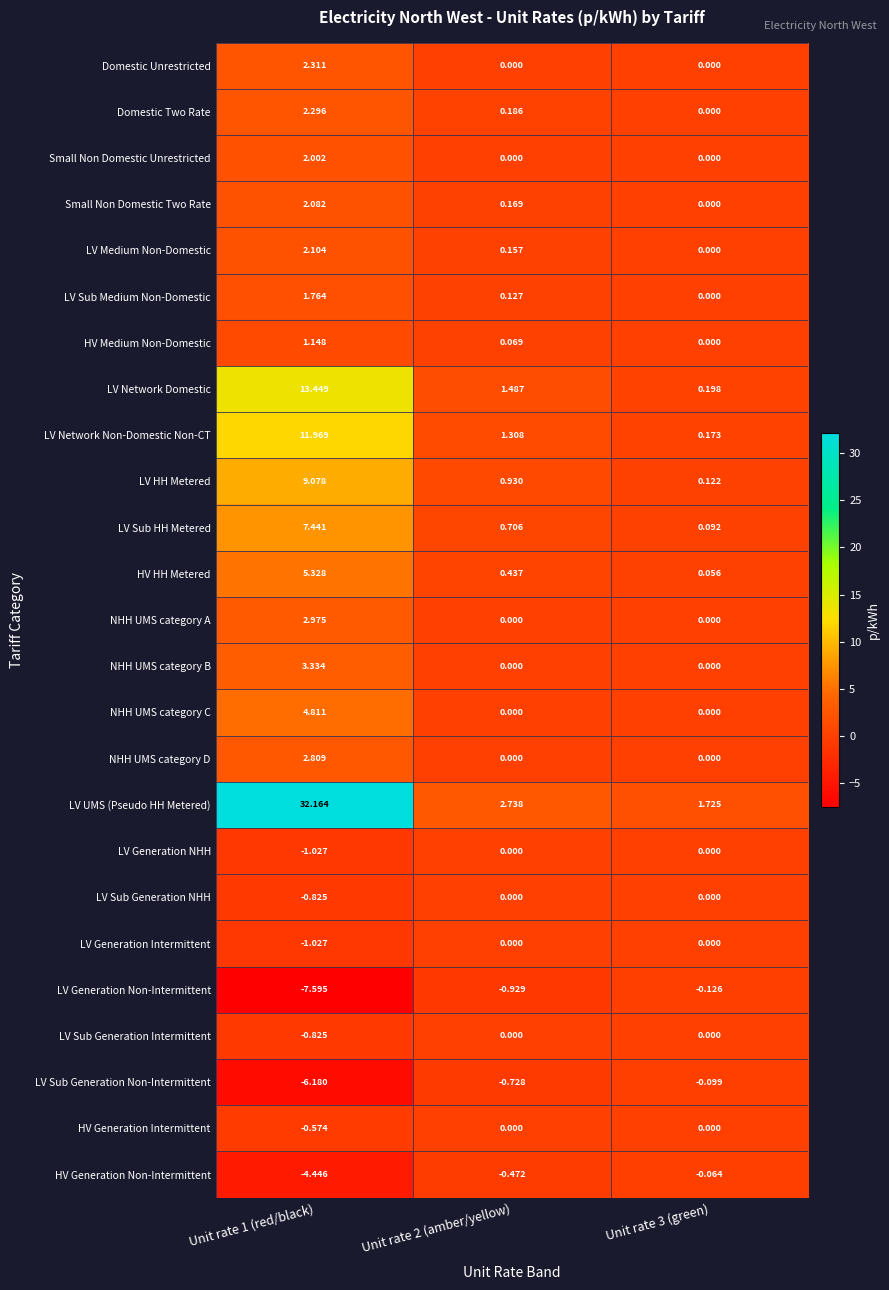

Which series has the largest total across all categories?

LV UMS (Pseudo HH Metered)